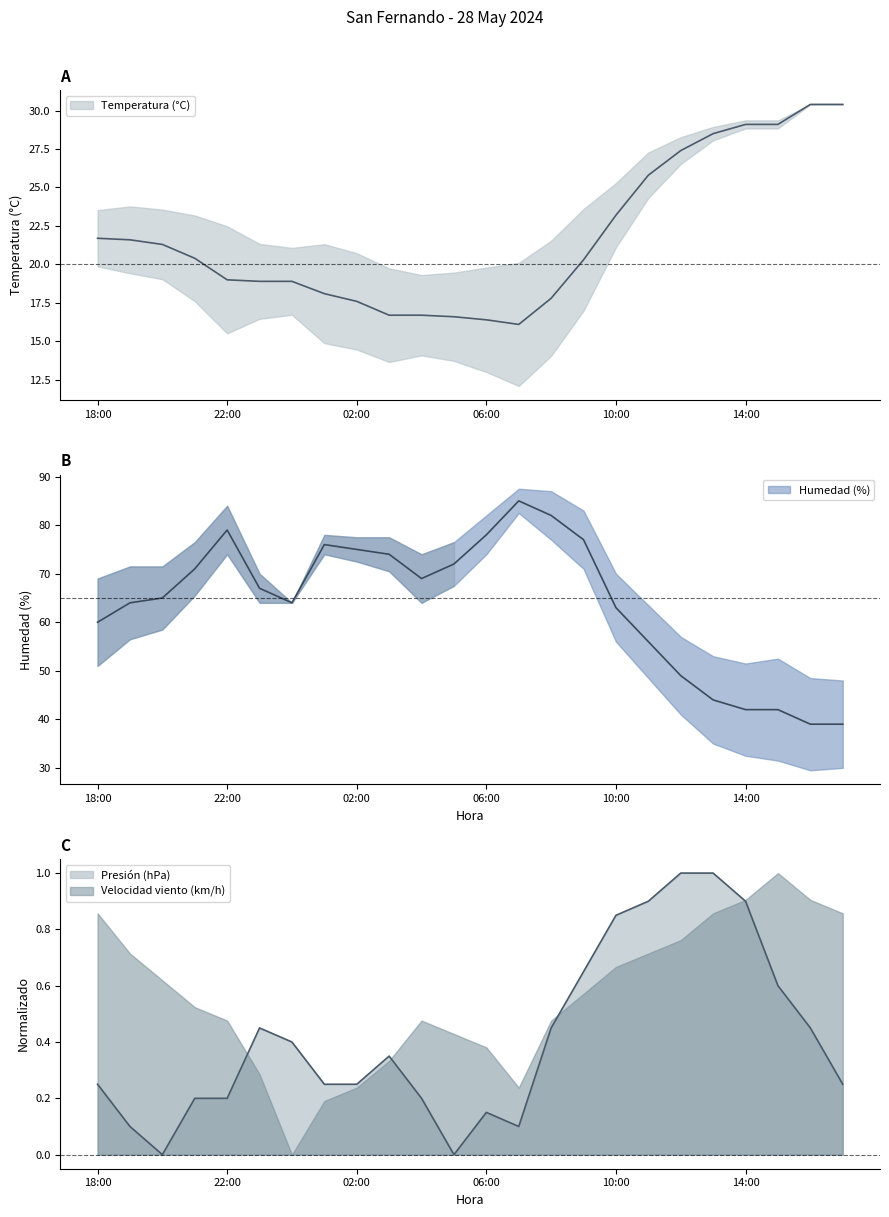

Read the Temperatura (°C) value at 18:00.

21.7